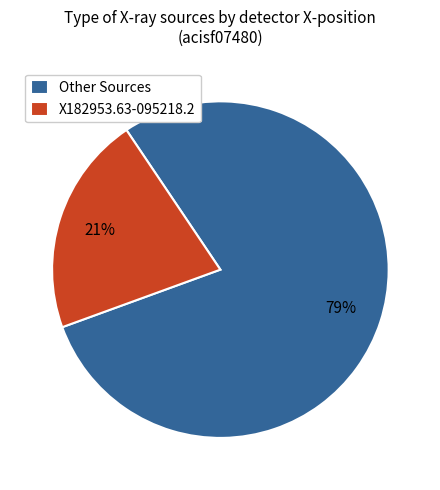

To the nearest percent, what is the average slice percentage?

50%